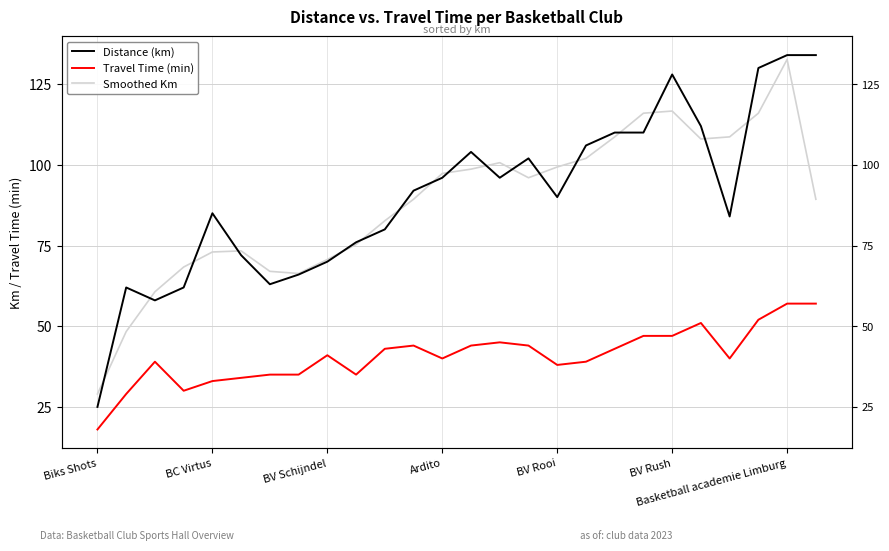

What is the greatest value displayed?

134.0